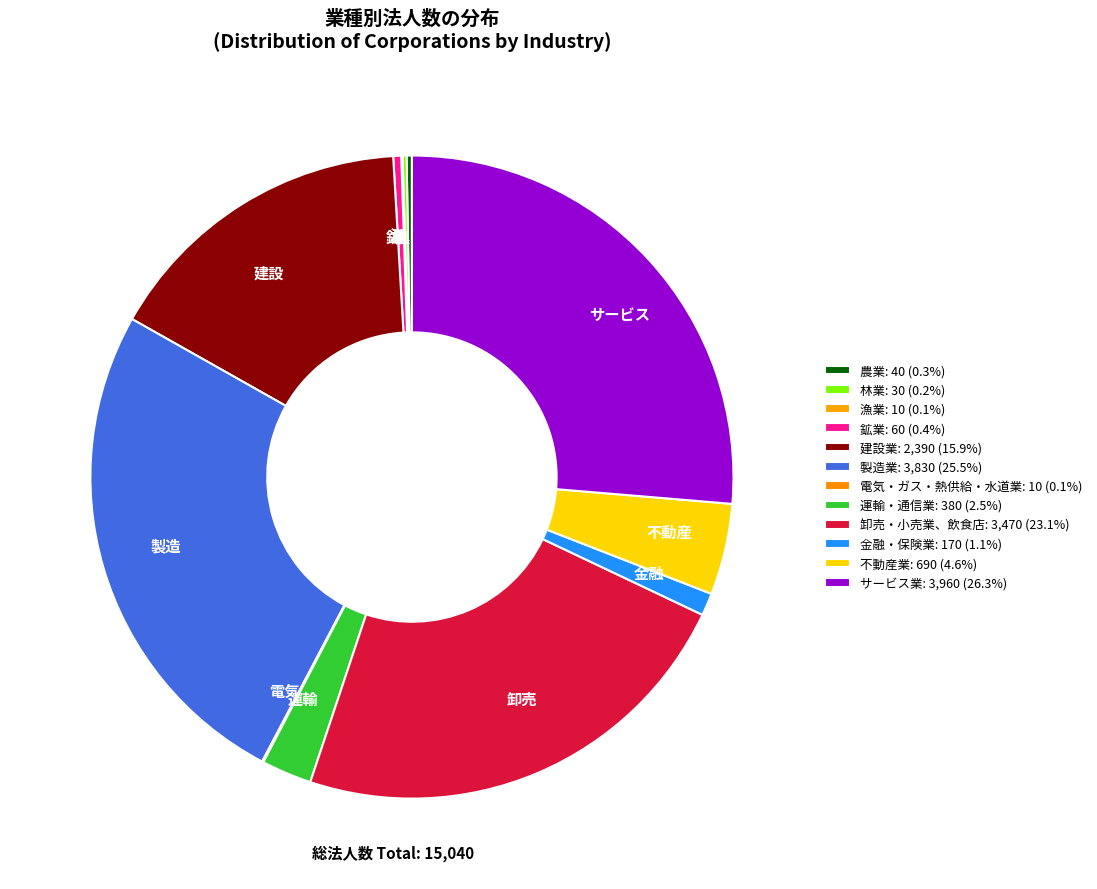

Which has a higher value, 製造 or 卸売?

製造